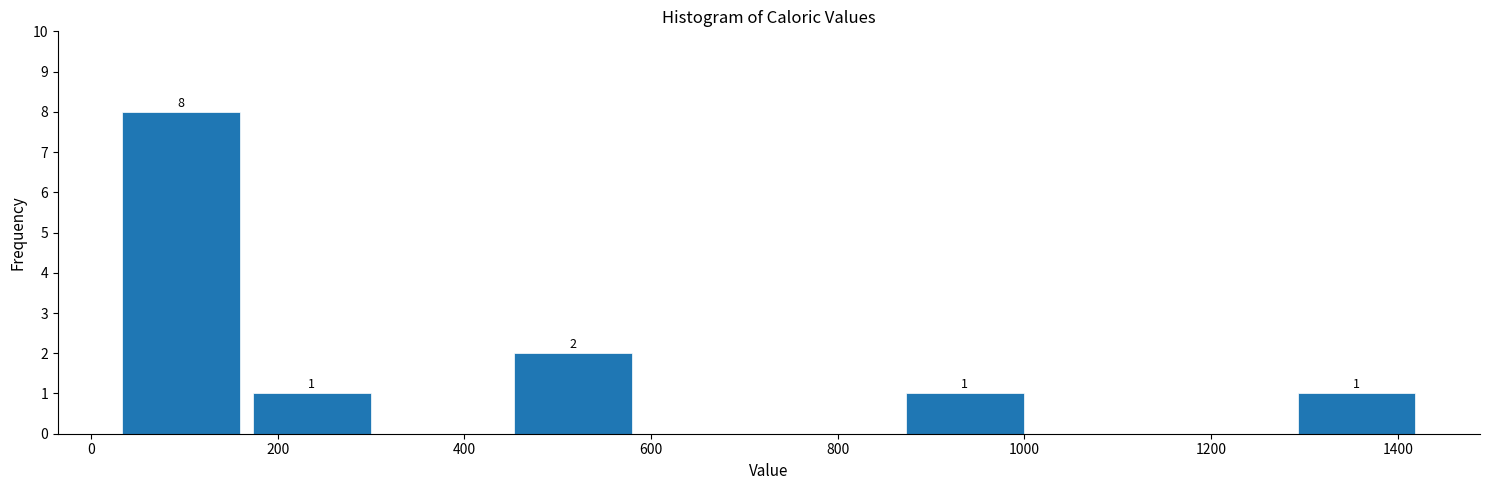

Over which range of the x-axis is the bar tallest?

20 to 160